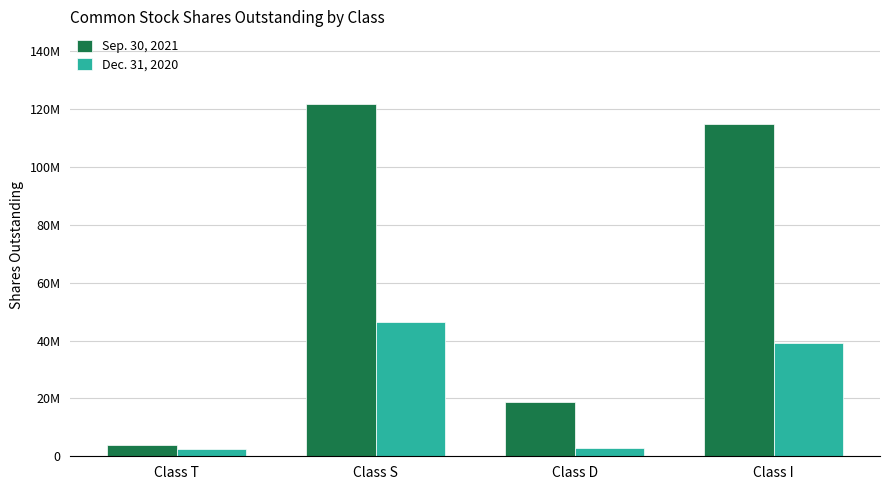

At which category does the chart reach its peak across all series?

Class S